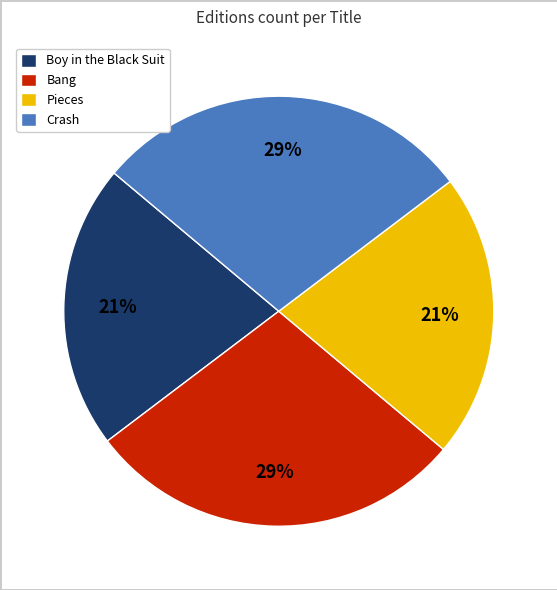

Between Crash and Boy in the Black Suit, which is larger?

Crash